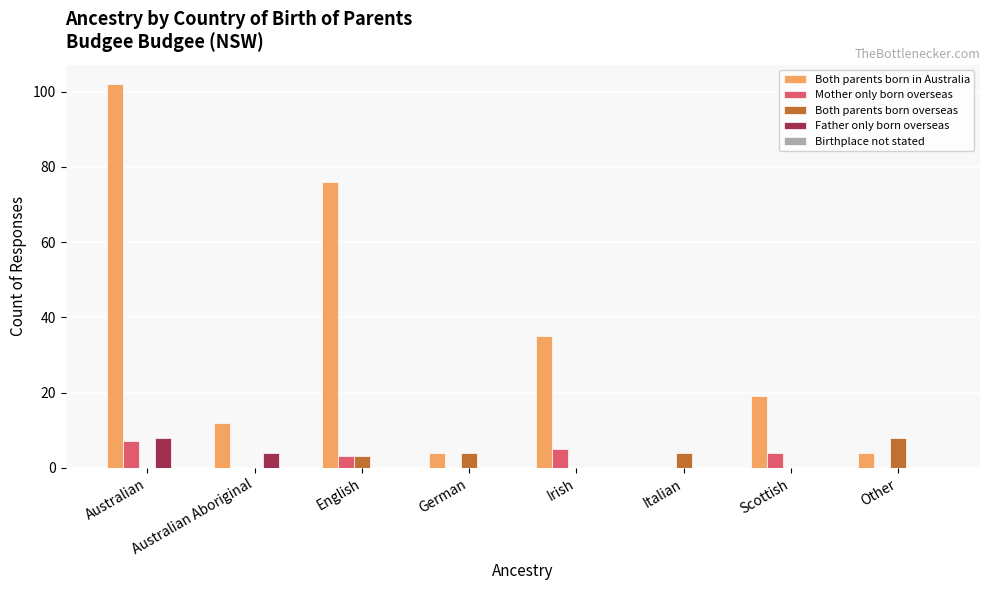

Between English and German, which series saw the biggest shift?

Both parents born in Australia